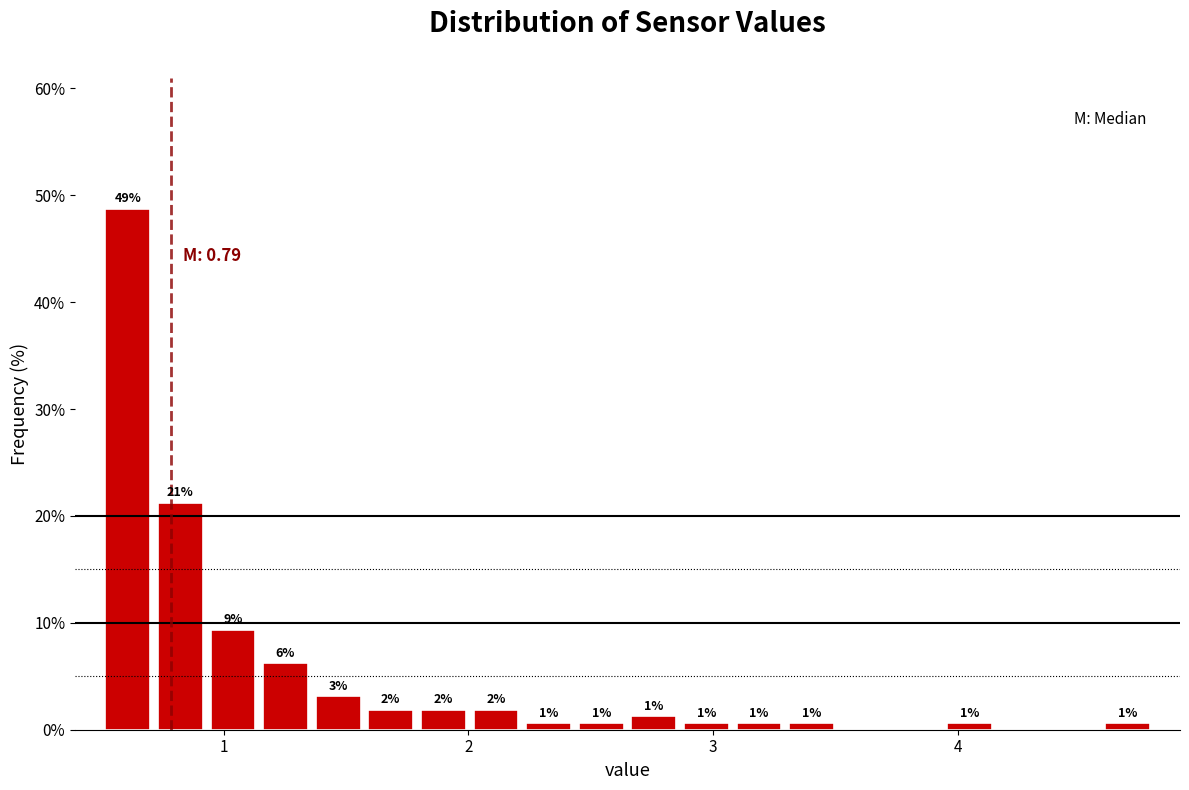

Around what value on the x-axis is the tallest bar? Give the approximate position of its centre, as read against the axis.

0.6